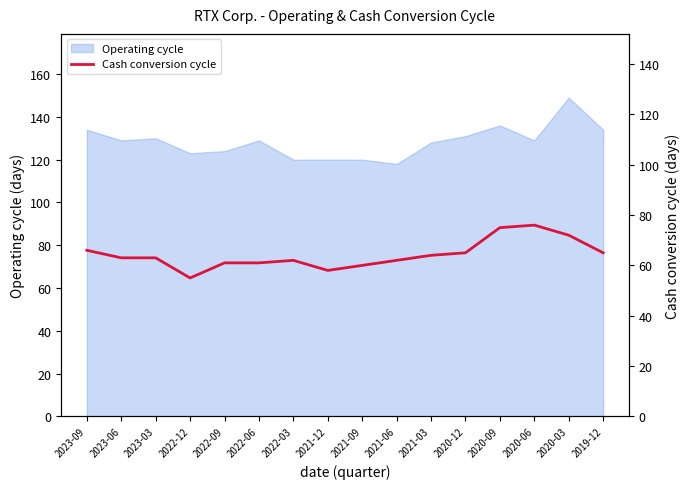

Which category has the highest value in the Operating cycle series?

2020-03